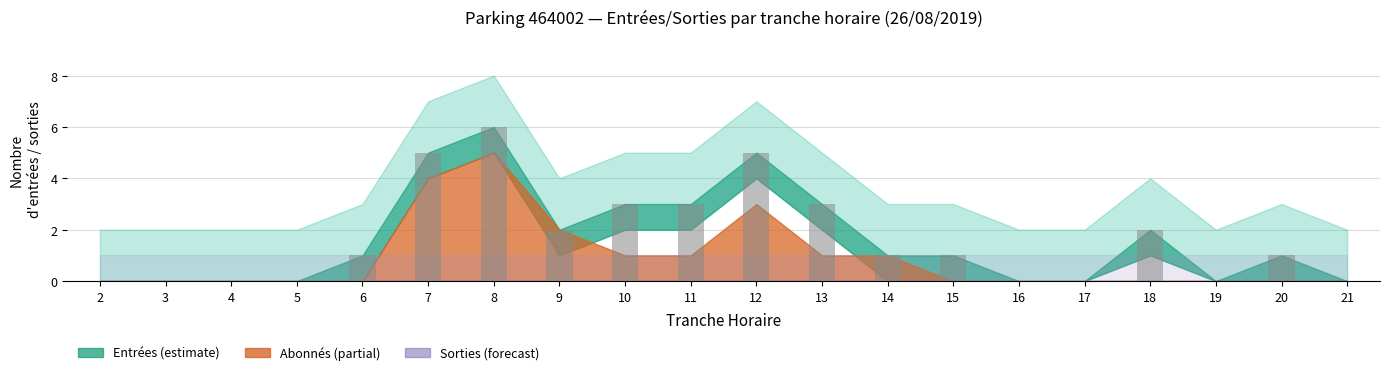

Reading right to left, list all the values displayed in this chart.

21=0	20=1	19=0	18=2	17=0	16=0	15=1	14=1	13=3	12=5	11=3	10=3	9=2	8=6	7=5	6=1	5=0	4=0	3=0	2=0